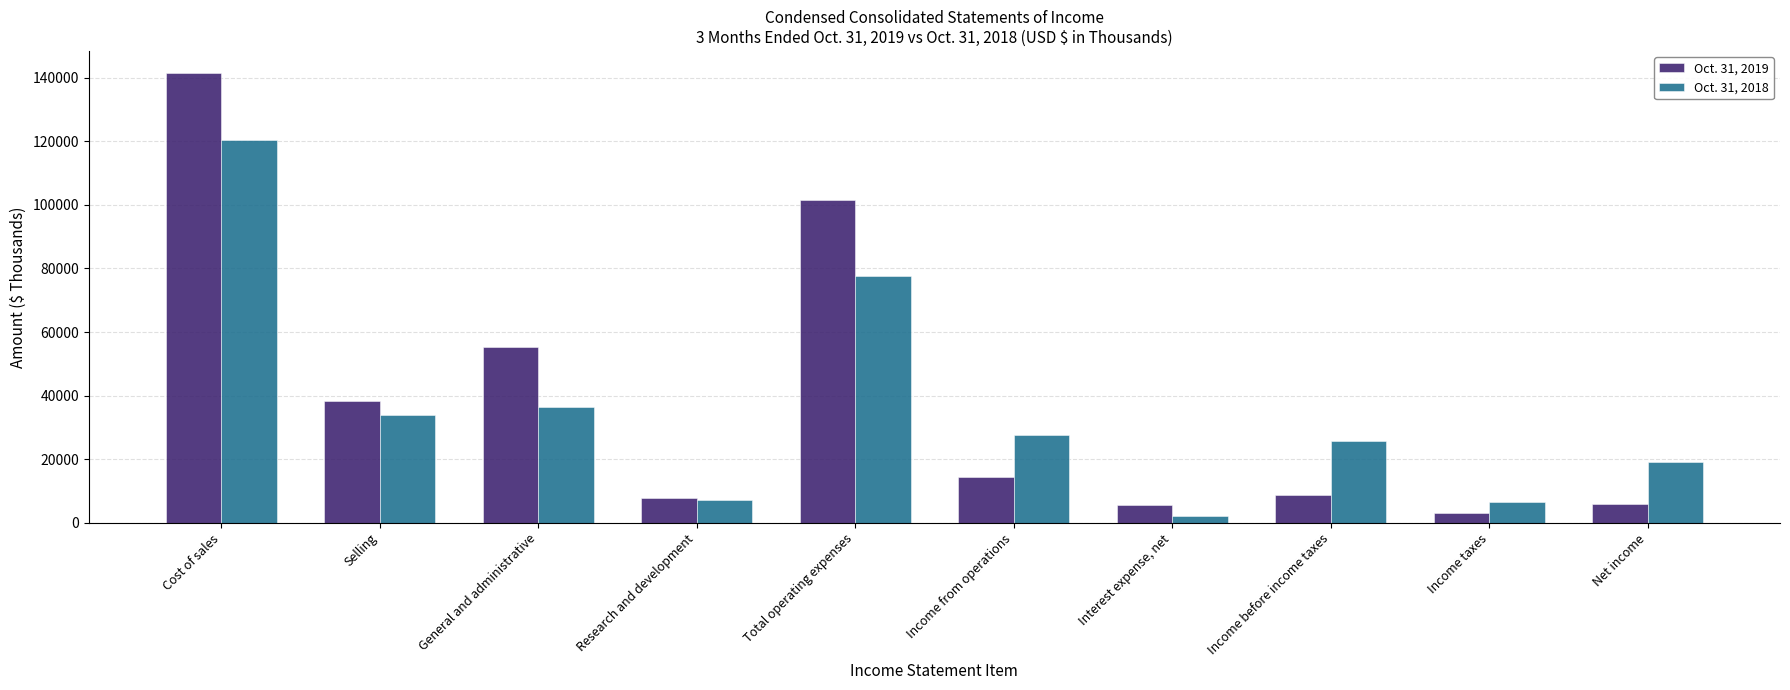

At Net income, list the series in order from smallest to largest.

Oct. 31, 2019, Oct. 31, 2018